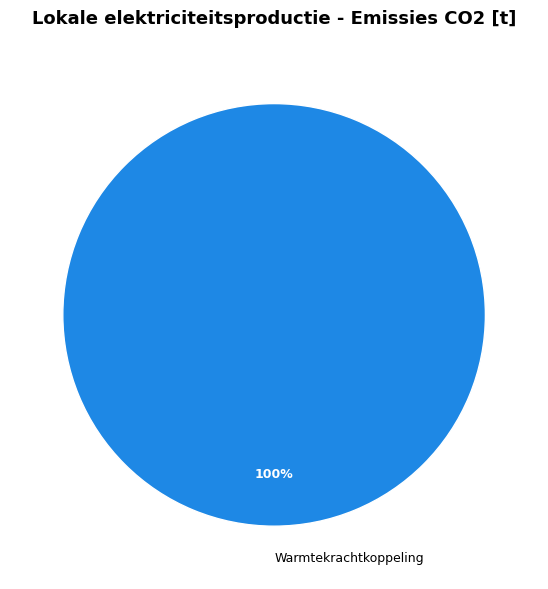

To the nearest percent, what percentage of the pie is Warmtekrachtkoppeling?

100%